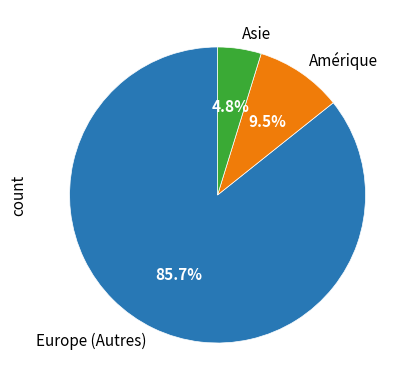

To the nearest percent, what percentage of the pie is Asie?

5%